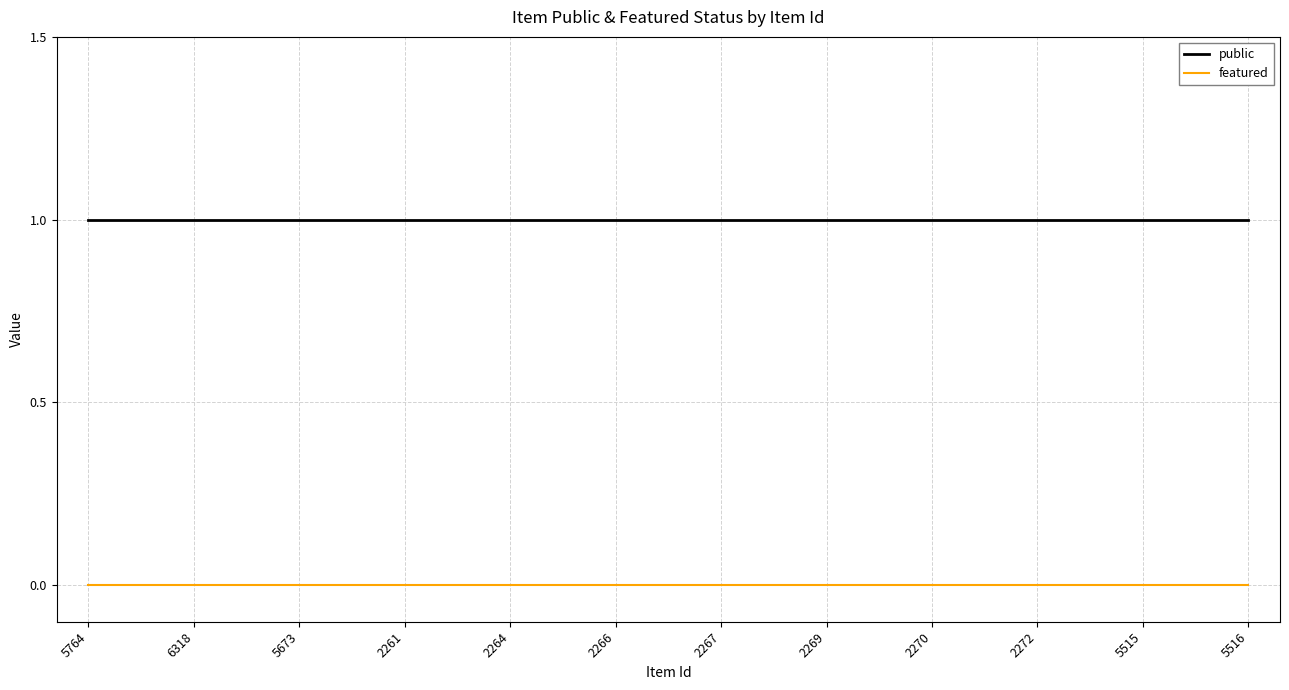

Is the value of featured at 6318 greater than the value of public at 5516?

No